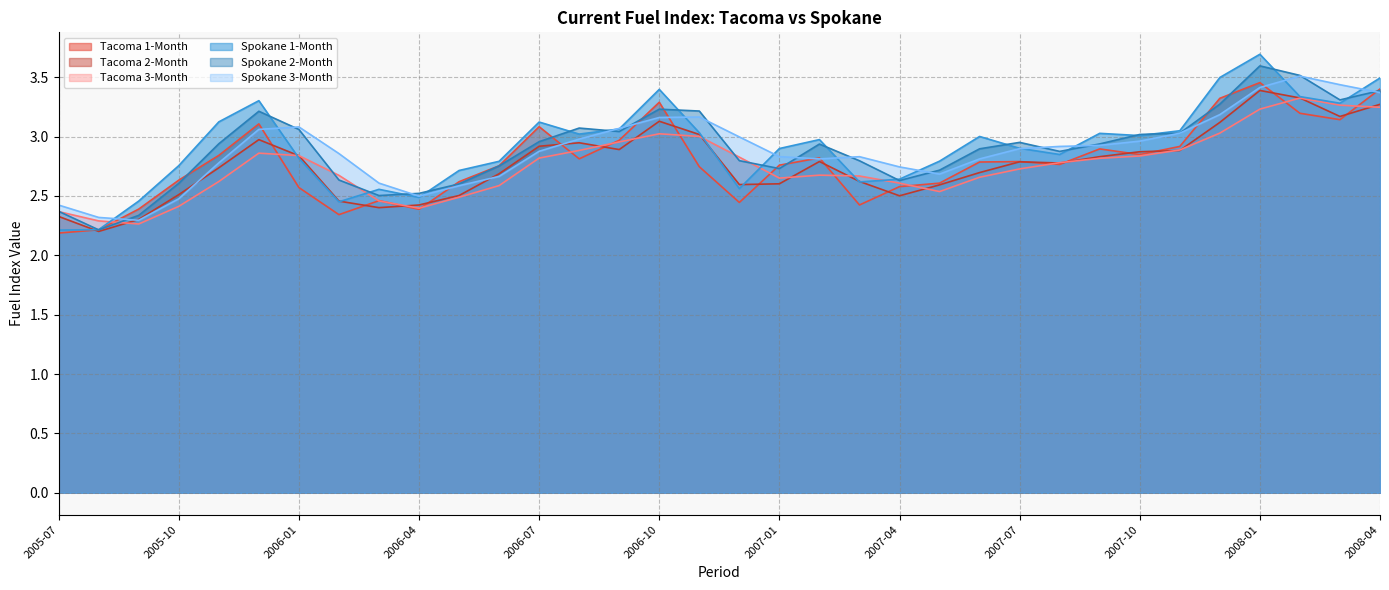

Which series changed the most between 2005-12 and 2006-02?

Spokane 1-Month